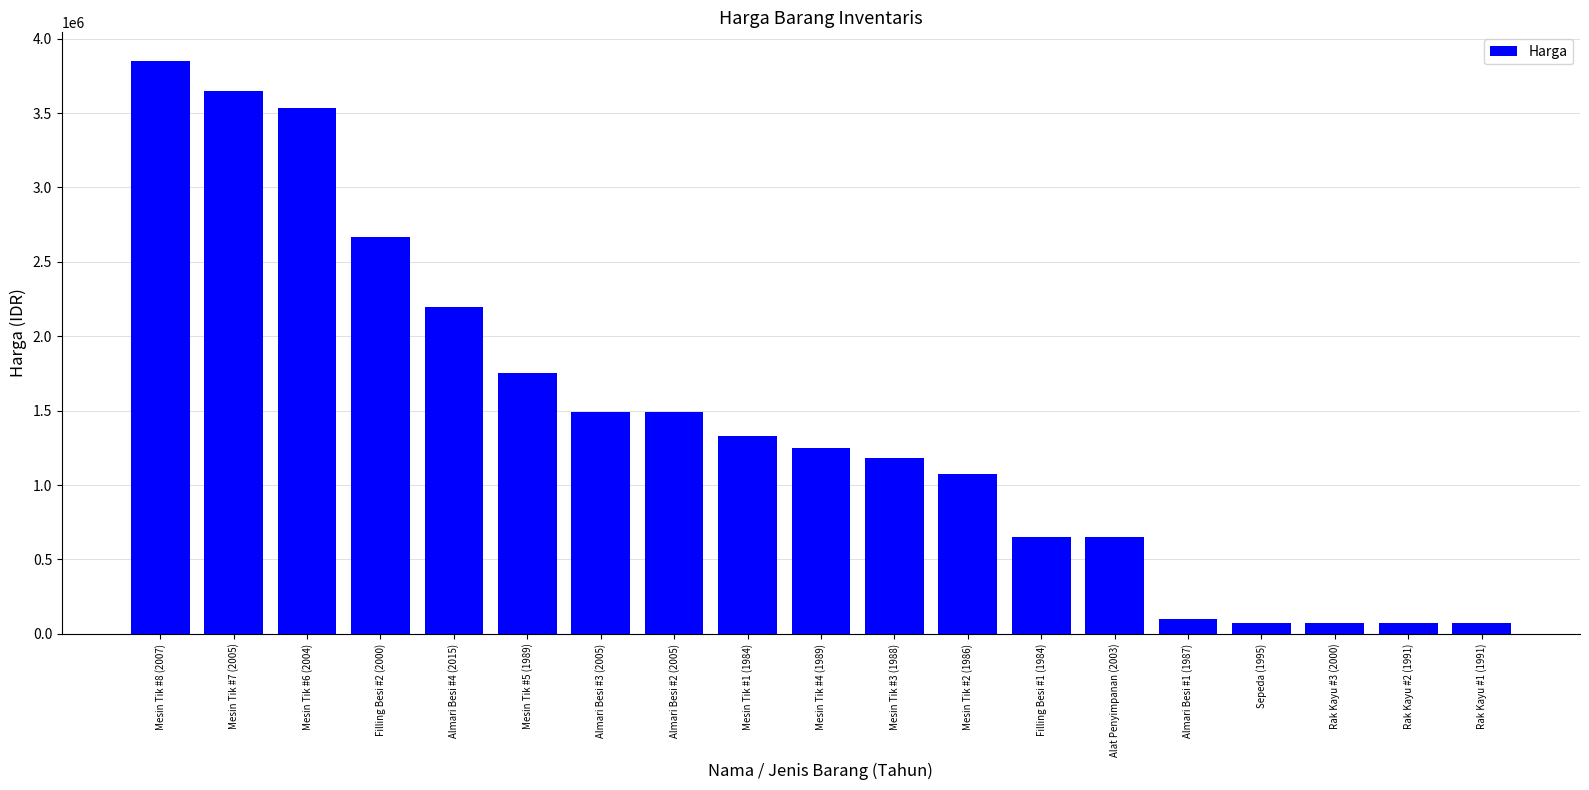

What is the difference between the second highest and minimum values?

3575000